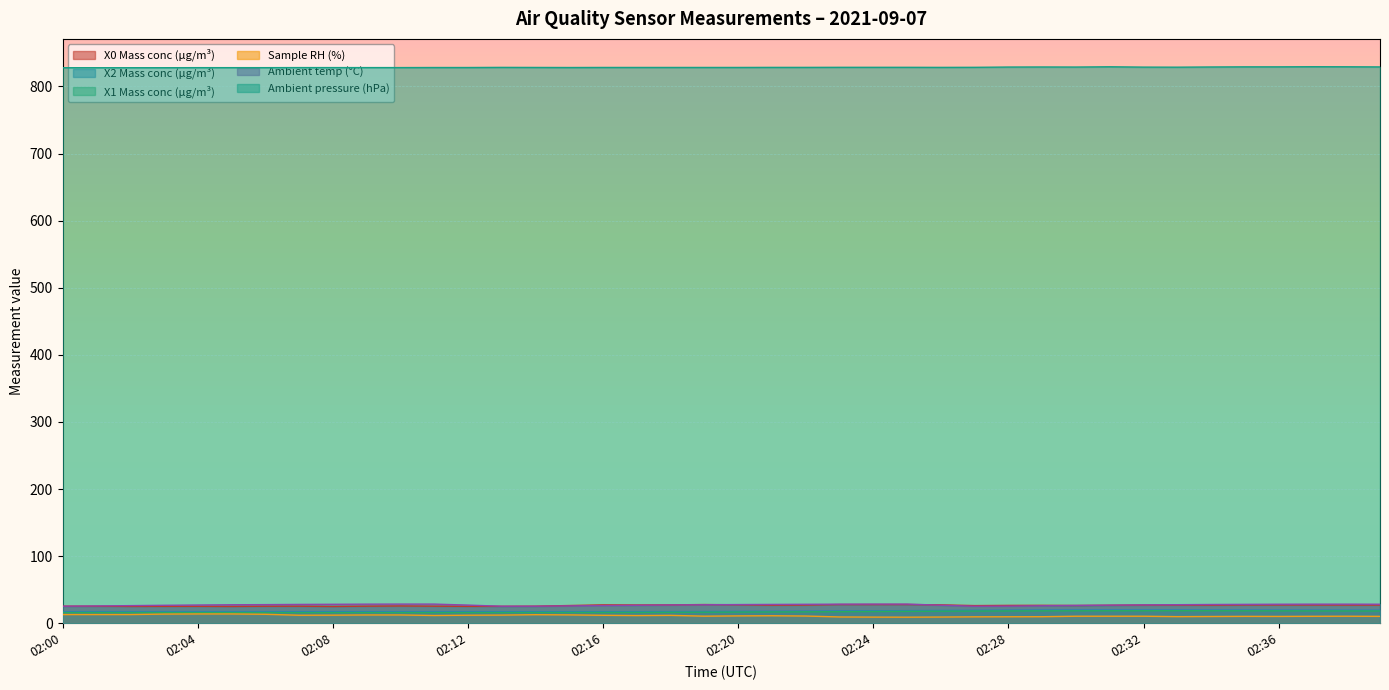

How many values in the X0 Mass conc (μg/m³) series are below 26?

15